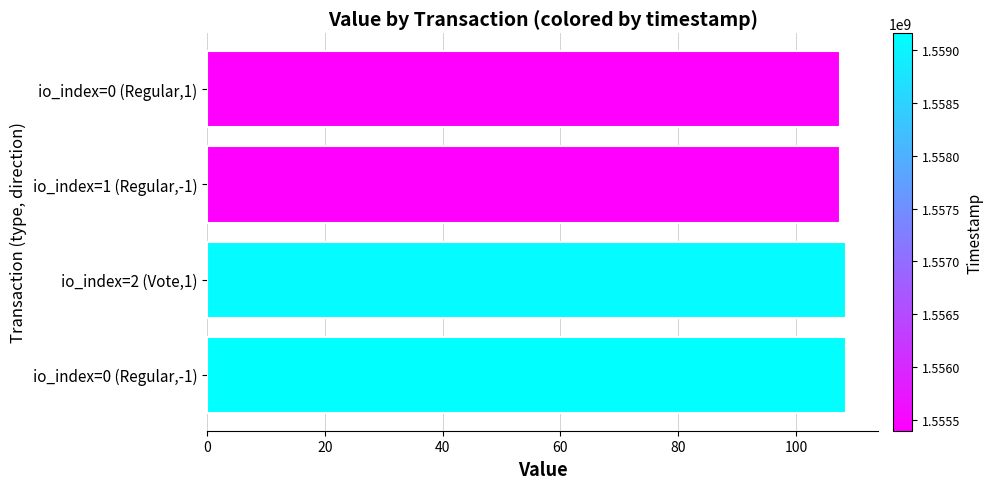

What is the maximum value shown in the chart?

108.5